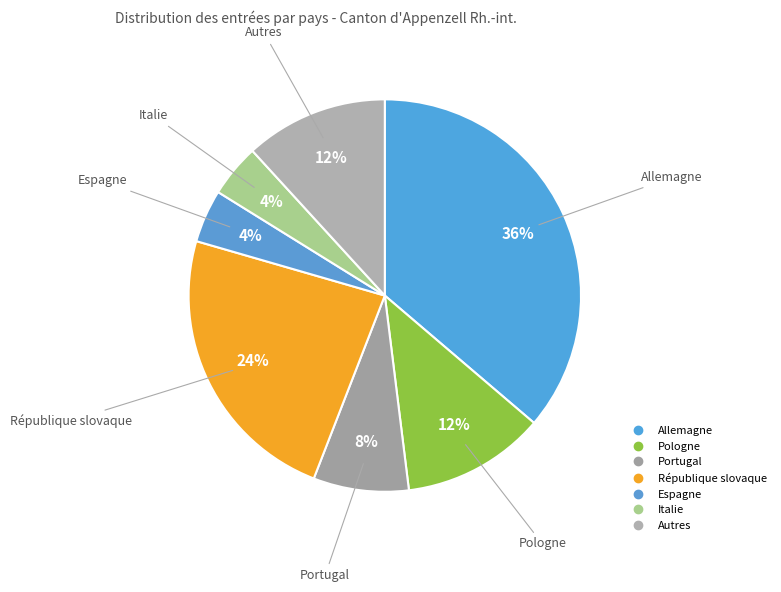

Between République slovaque and Pologne, which is larger?

République slovaque